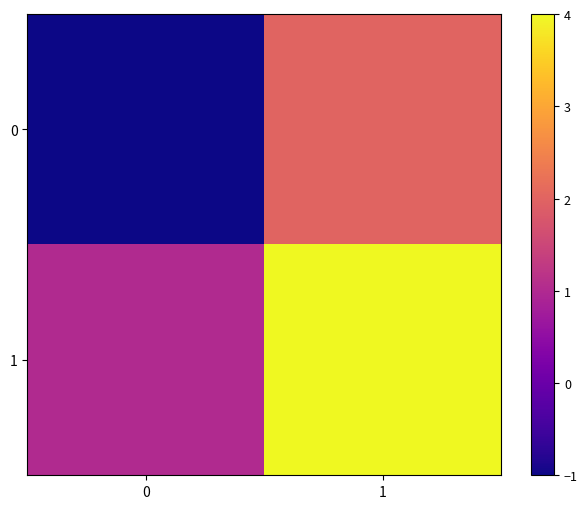

At which category is the sum across all series the highest?

1